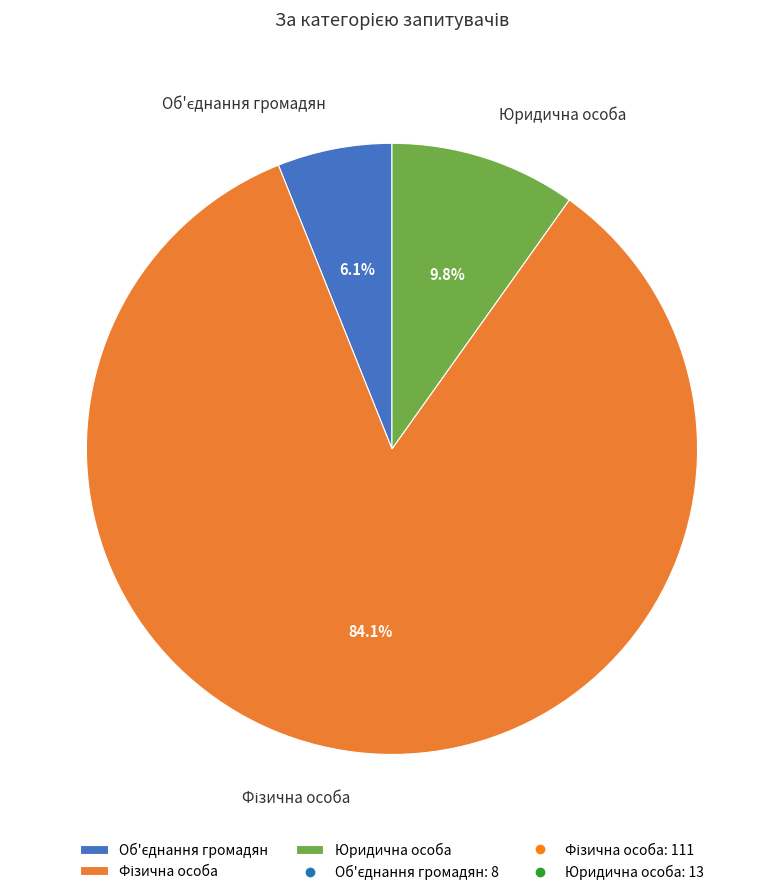

Does any single category account for the majority?

Yes